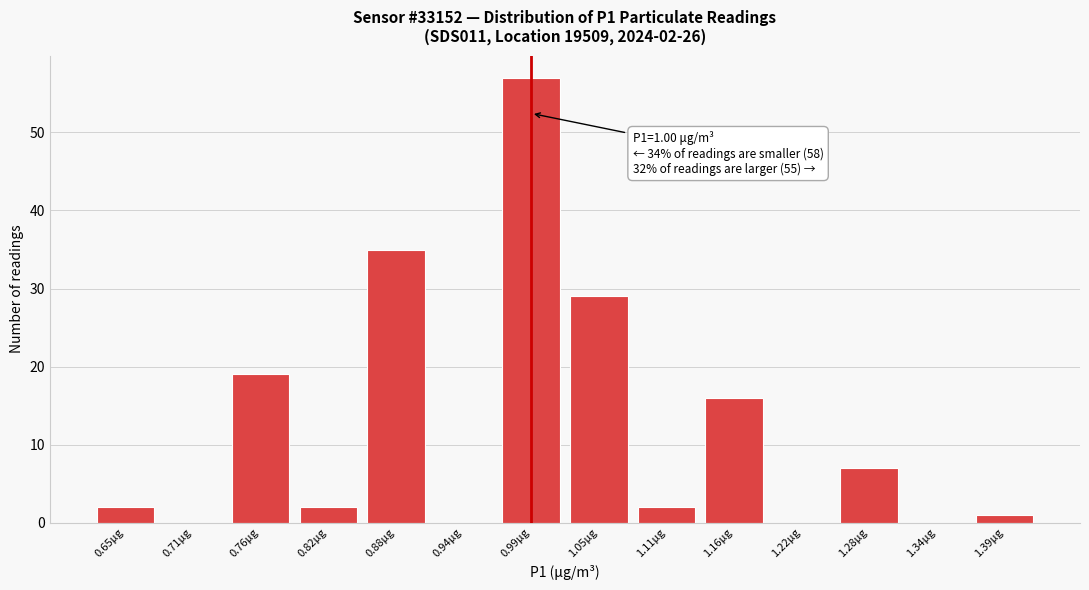

Reading left to right, what are all the values shown in this chart?

0.65μg=2	0.71μg=0	0.76μg=19	0.82μg=2	0.88μg=35	0.94μg=0	0.99μg=57	1.05μg=29	1.11μg=2	1.16μg=16	1.22μg=0	1.28μg=7	1.34μg=0	1.39μg=1